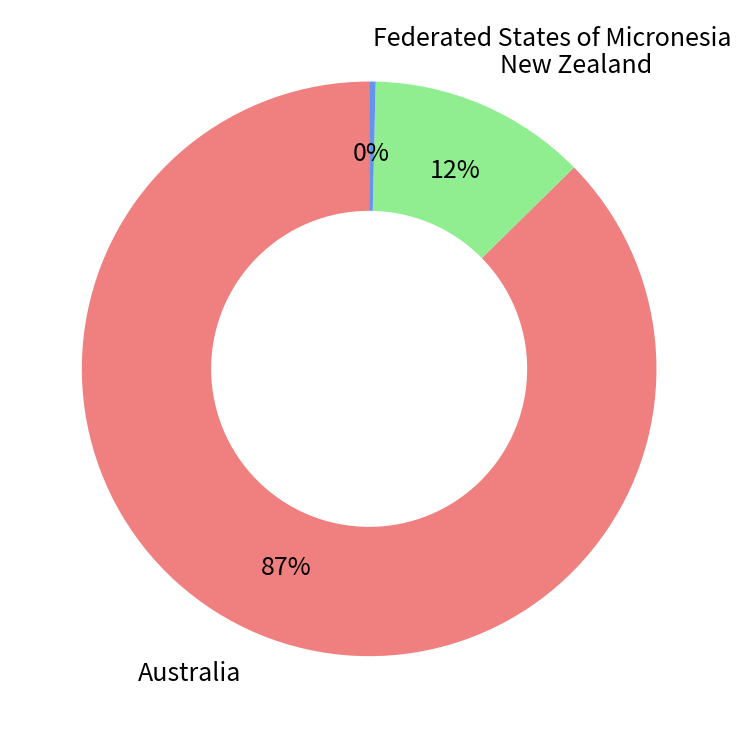

Combined, do Federated States of Micronesia and Australia account for over 50%?

Yes